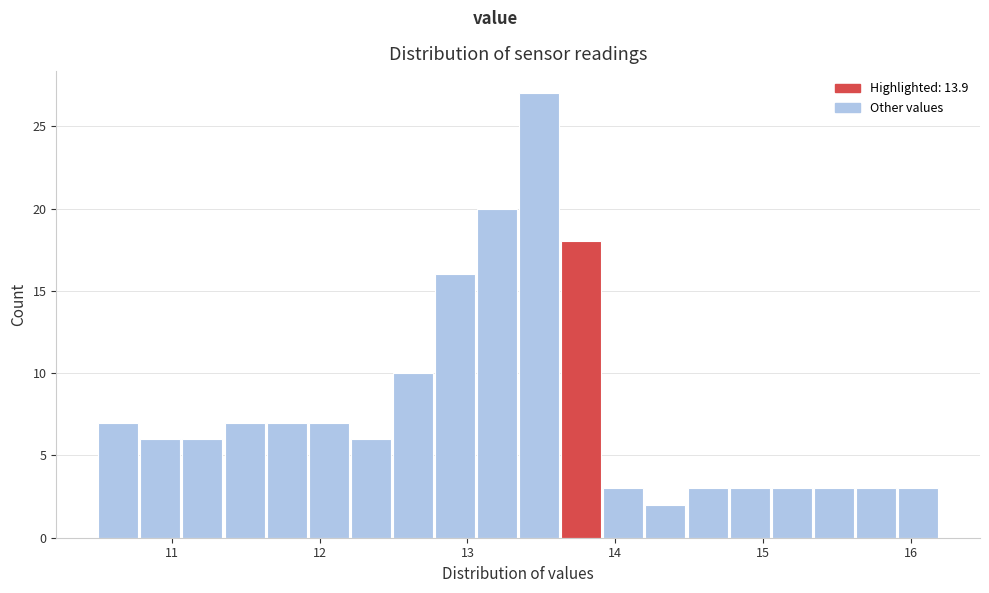

Read against the x-axis, roughly where is the centre of the tallest bar?

13.5